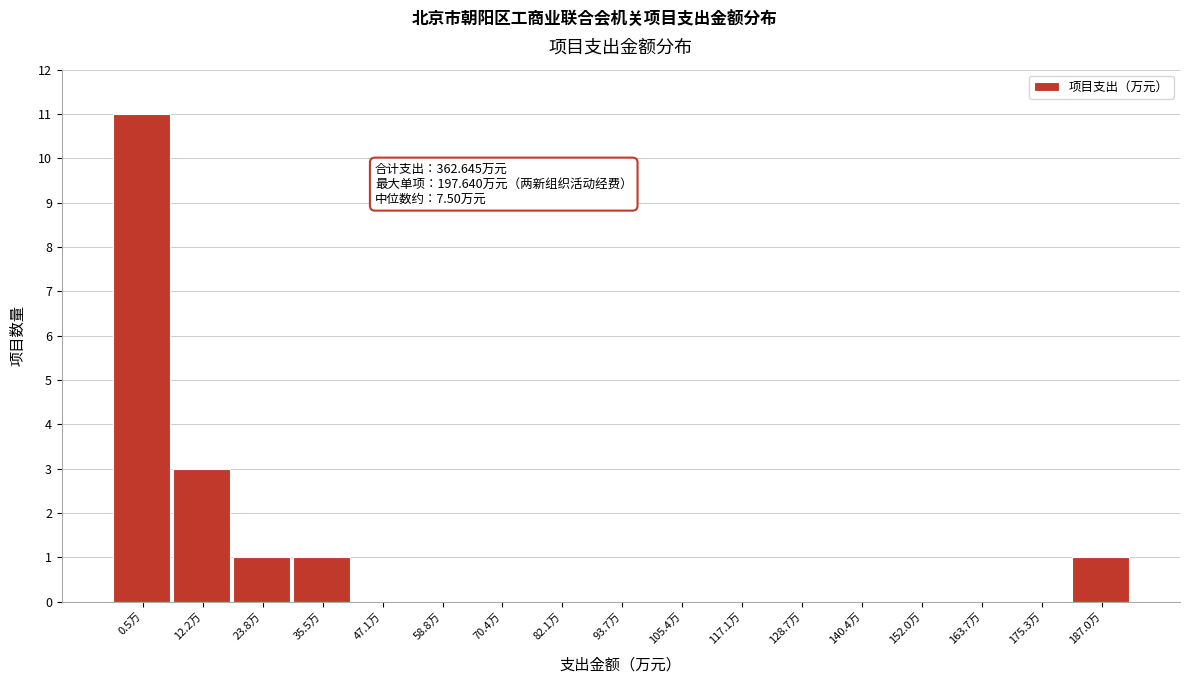

Reading left to right, what are all the values shown in this chart?

0.5万=11	12.2万=3	23.8万=1	35.5万=1	47.1万=0	58.8万=0	70.4万=0	82.1万=0	93.7万=0	105.4万=0	117.1万=0	128.7万=0	140.4万=0	152.0万=0	163.7万=0	175.3万=0	187.0万=1